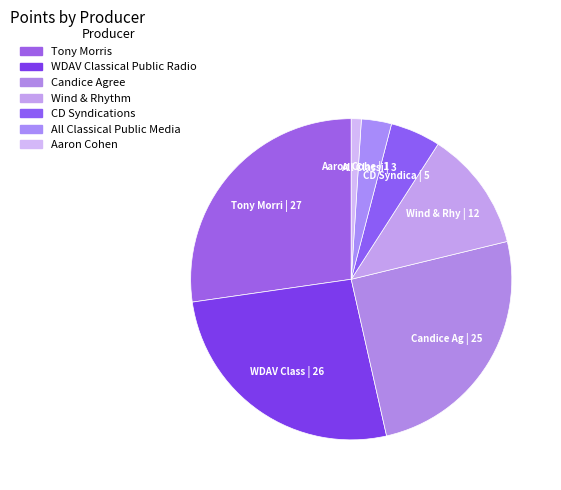

Is there a majority slice in this chart?

No